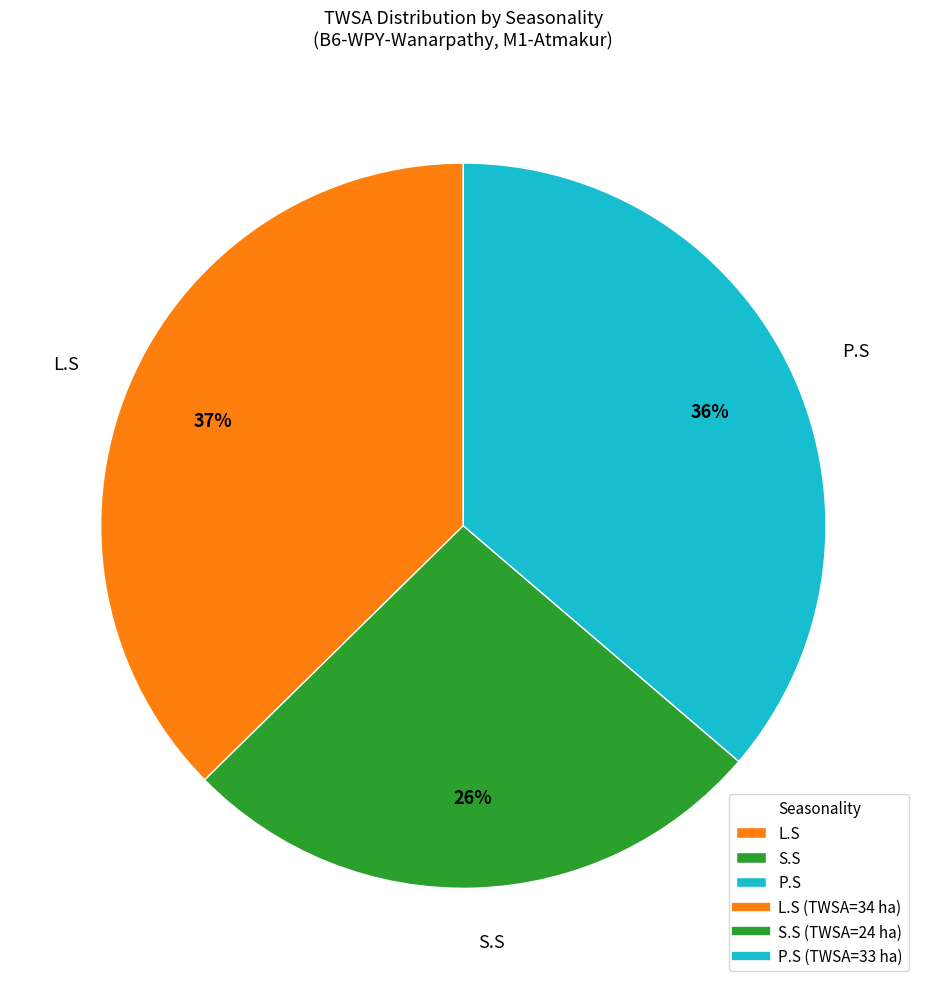

What is the ratio of the value at L.S to the value at S.S?

1.4